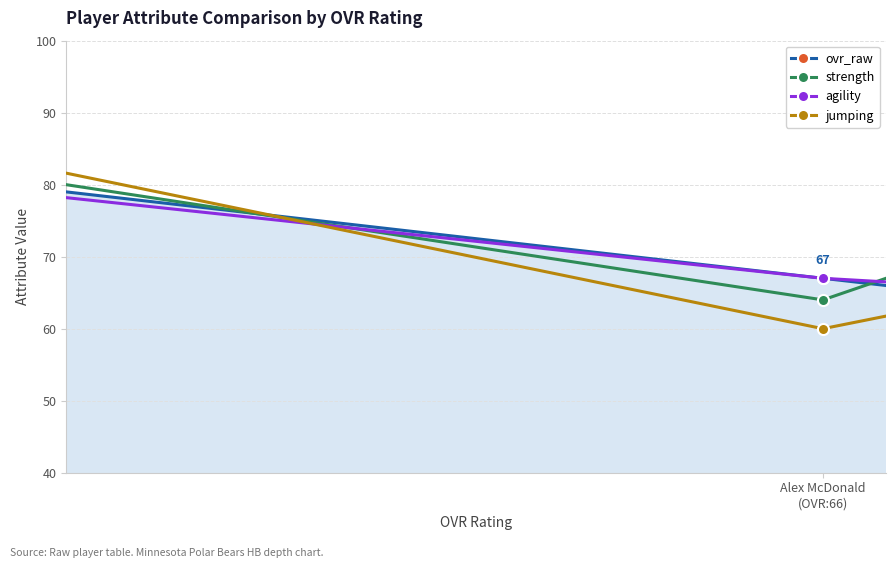

What are all the series names shown in the legend?

ovr_raw, strength, agility, jumping